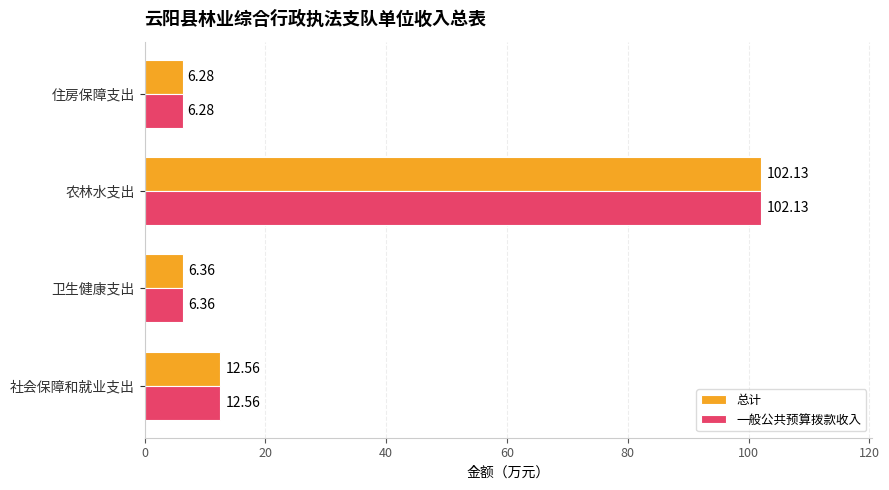

What is the maximum value shown in the chart?

102.1